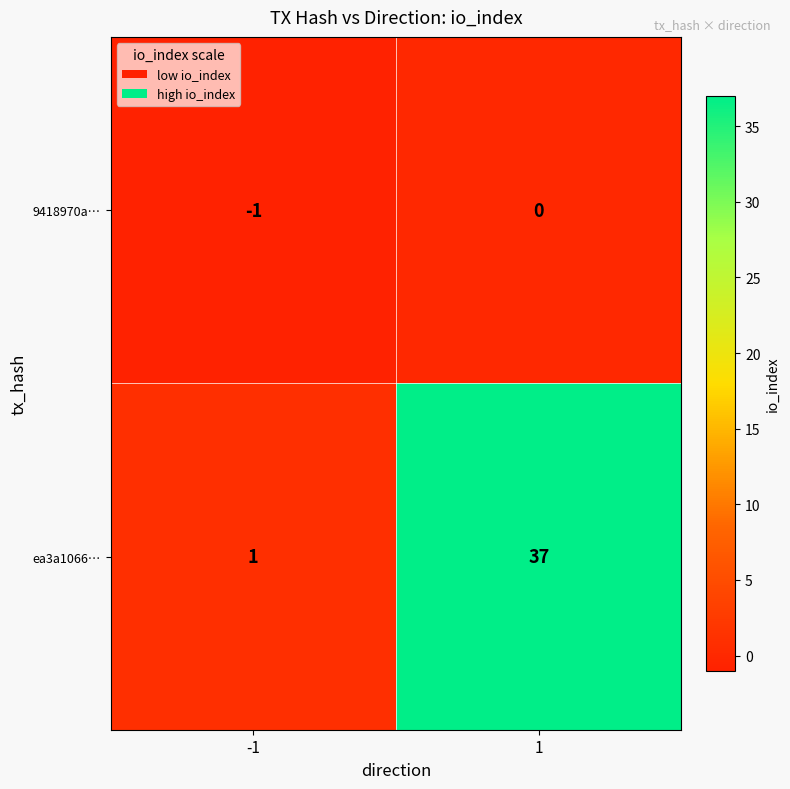

How many data points does each series have?

2